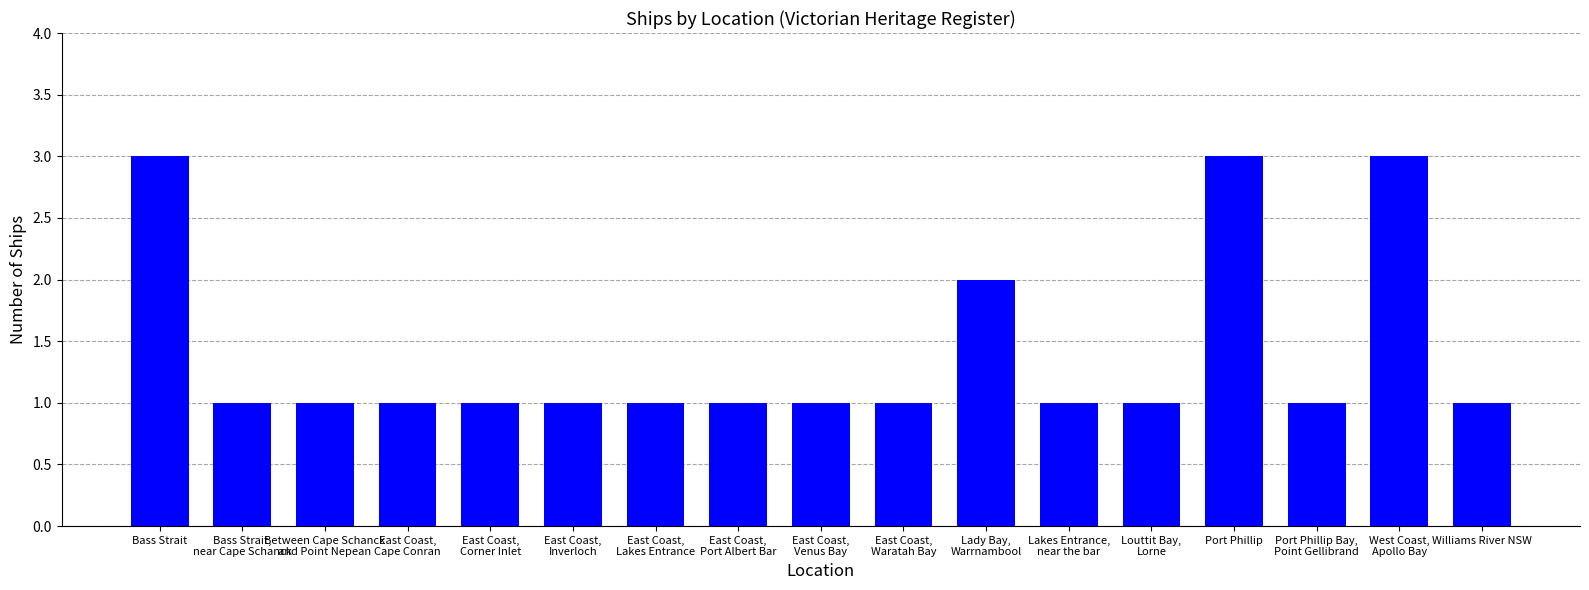

What is the sum of the values at Lady Bay,
Warrnambool and East Coast,
Cape Conran?

3